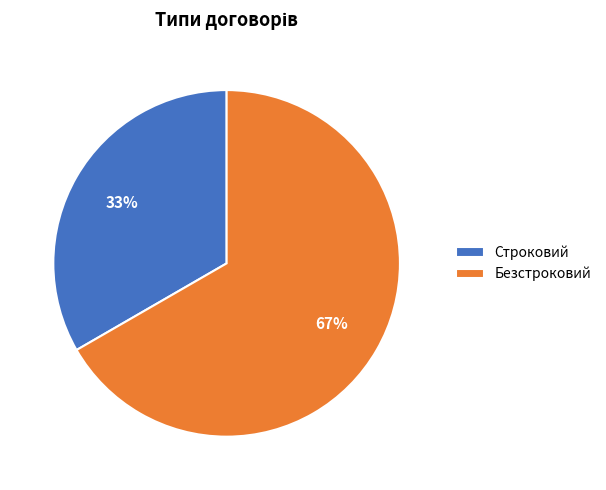

Approximately how many times larger is the value at Строковий compared to Безстроковий?

0.5